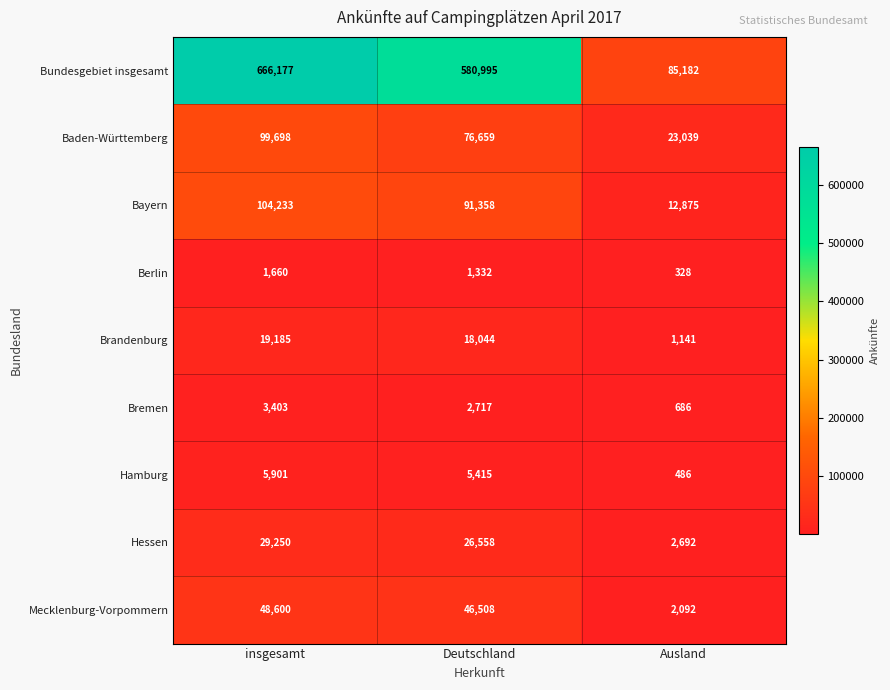

How many series are shown in this chart?

9